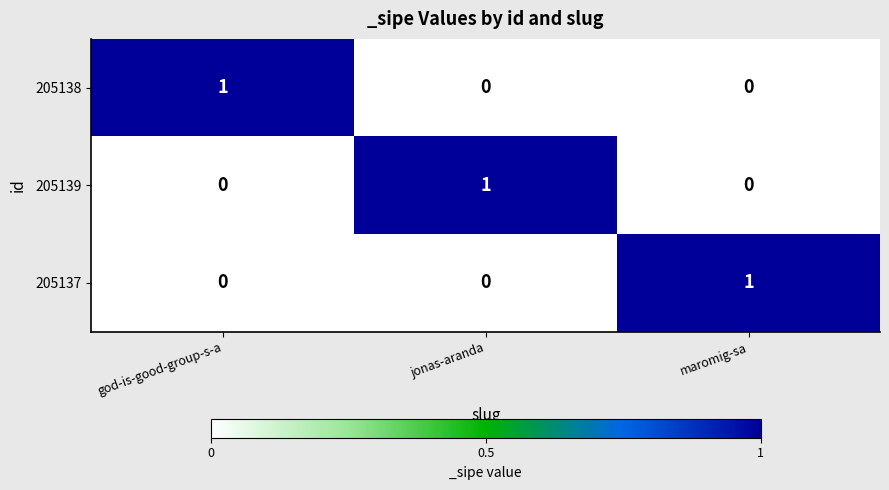

At how many categories does at least one series exceed 0?

3